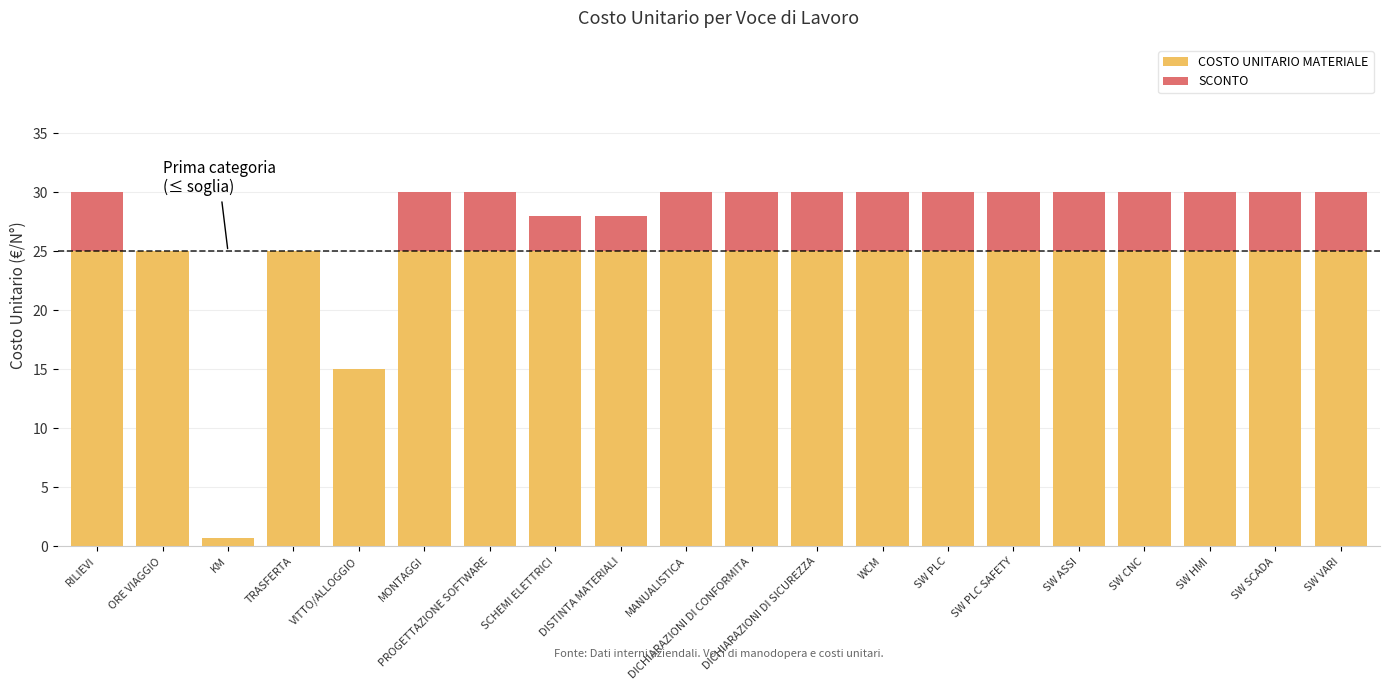

The value of COSTO UNITARIO MATERIALE at DISTINTA MATERIALI is 41.1. True or false?

False